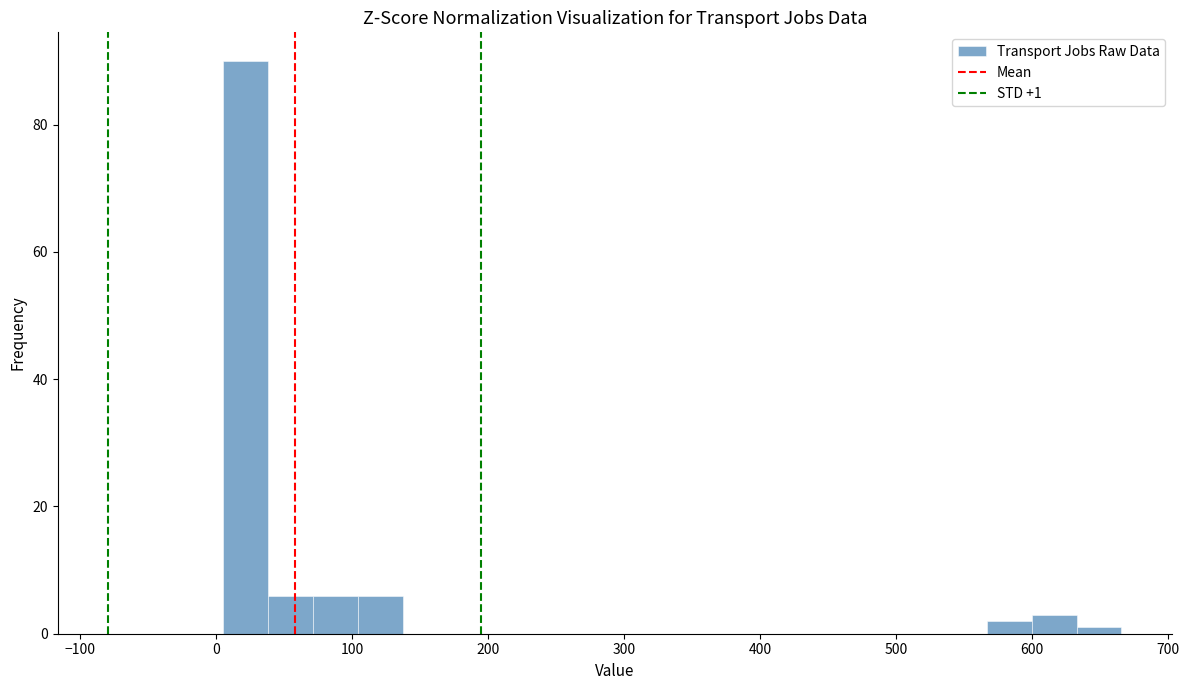

Read against the x-axis, roughly where is the centre of the tallest bar?

20